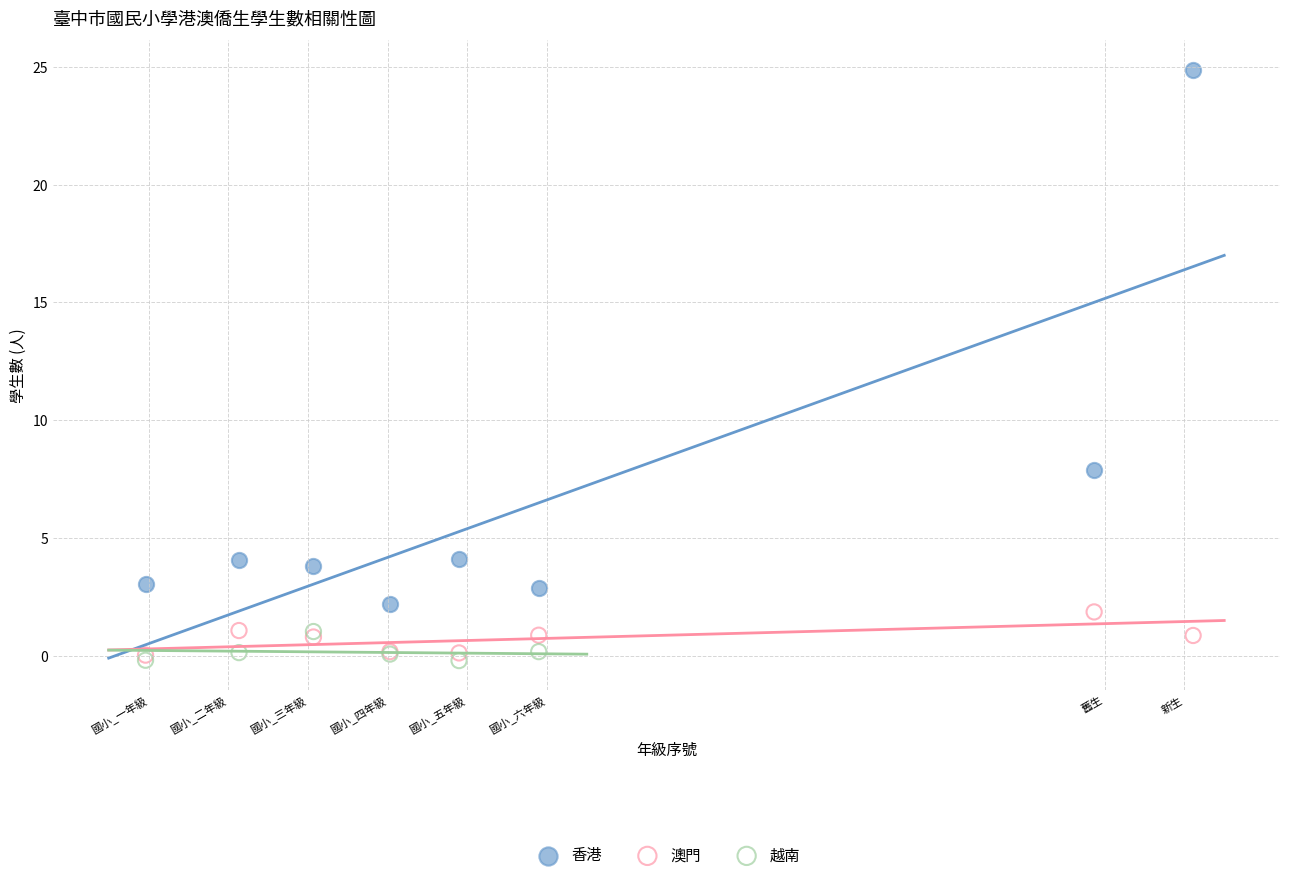

Which series contains the highest Y value?

香港